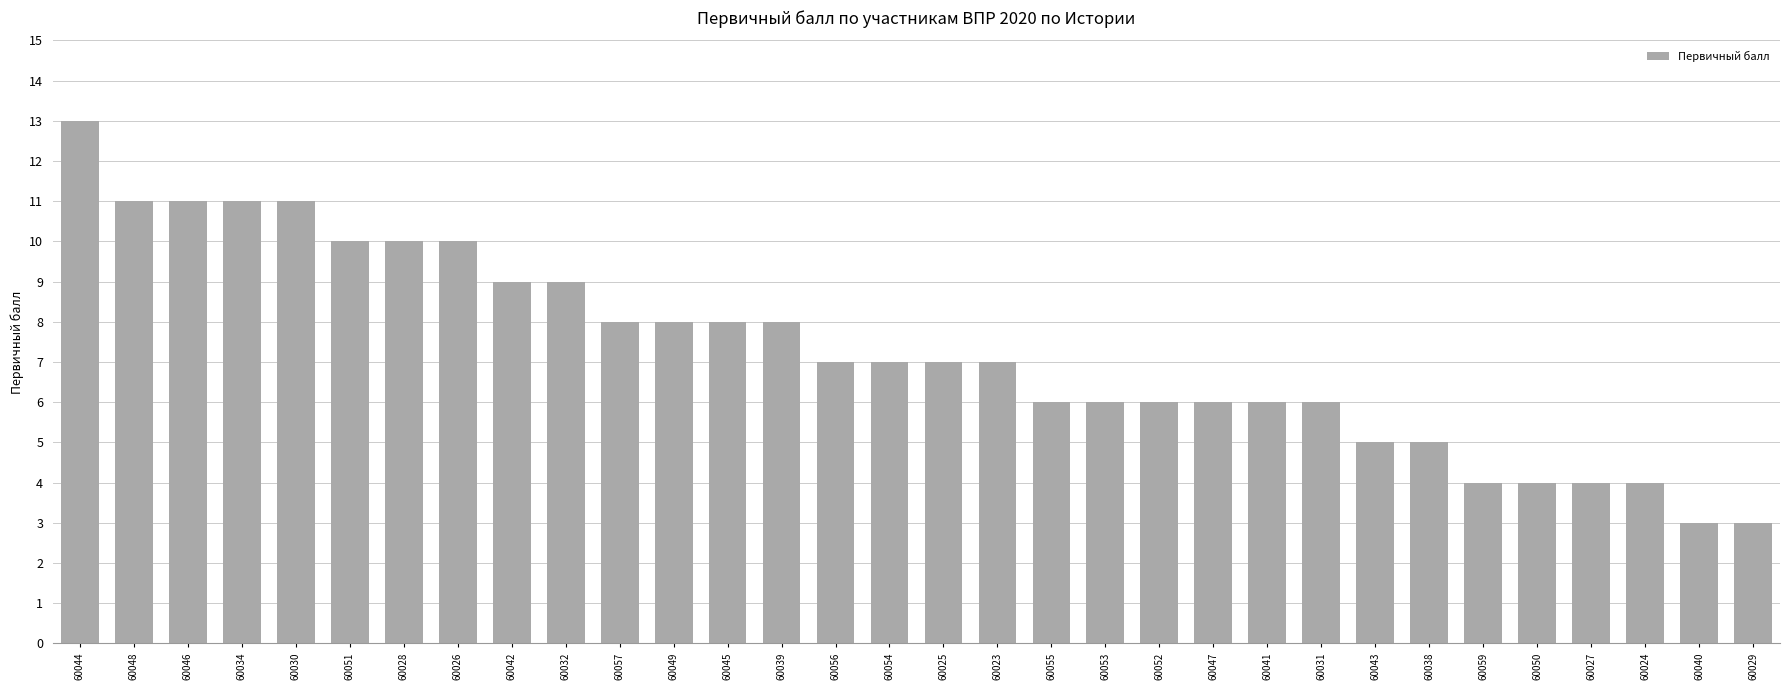

The chart shows a value of 11 at 60030. True or false?

True